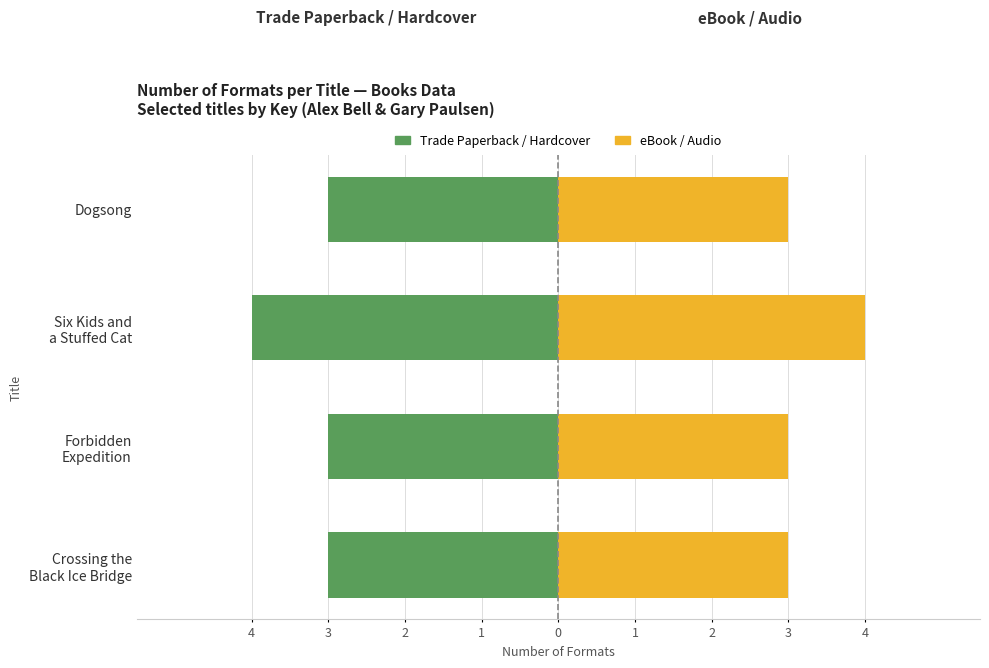

How many data points in Trade Paperback / Hardcover are less than -3?

1